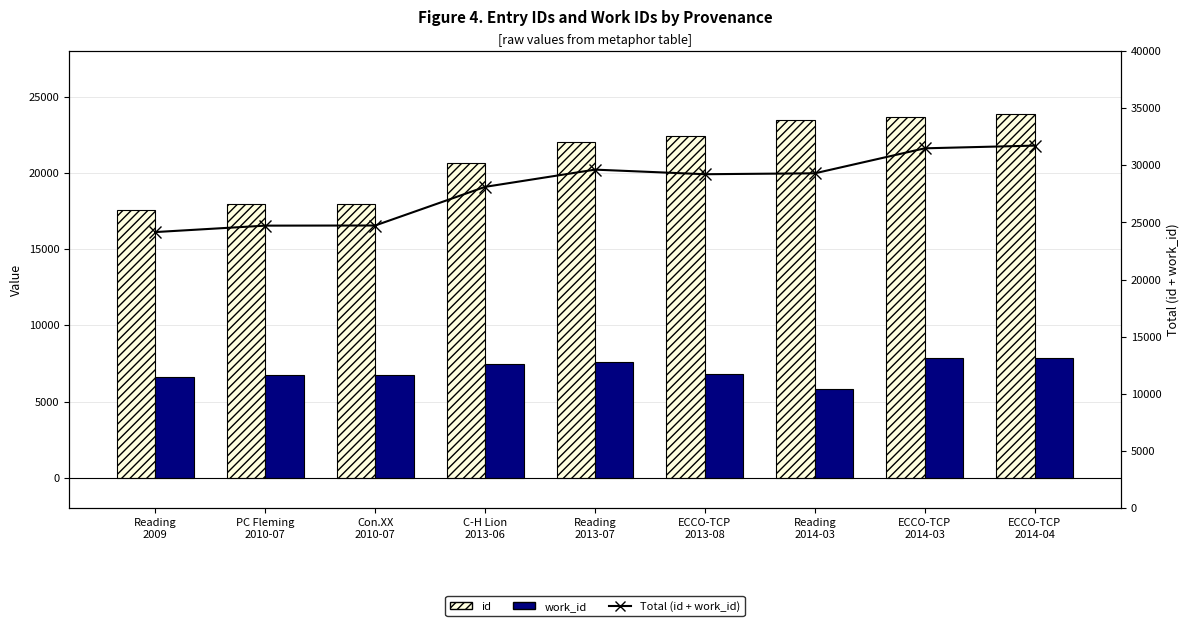

At Con.XX
2010-07, list the series in order from smallest to largest.

work_id, id, Total (id + work_id)